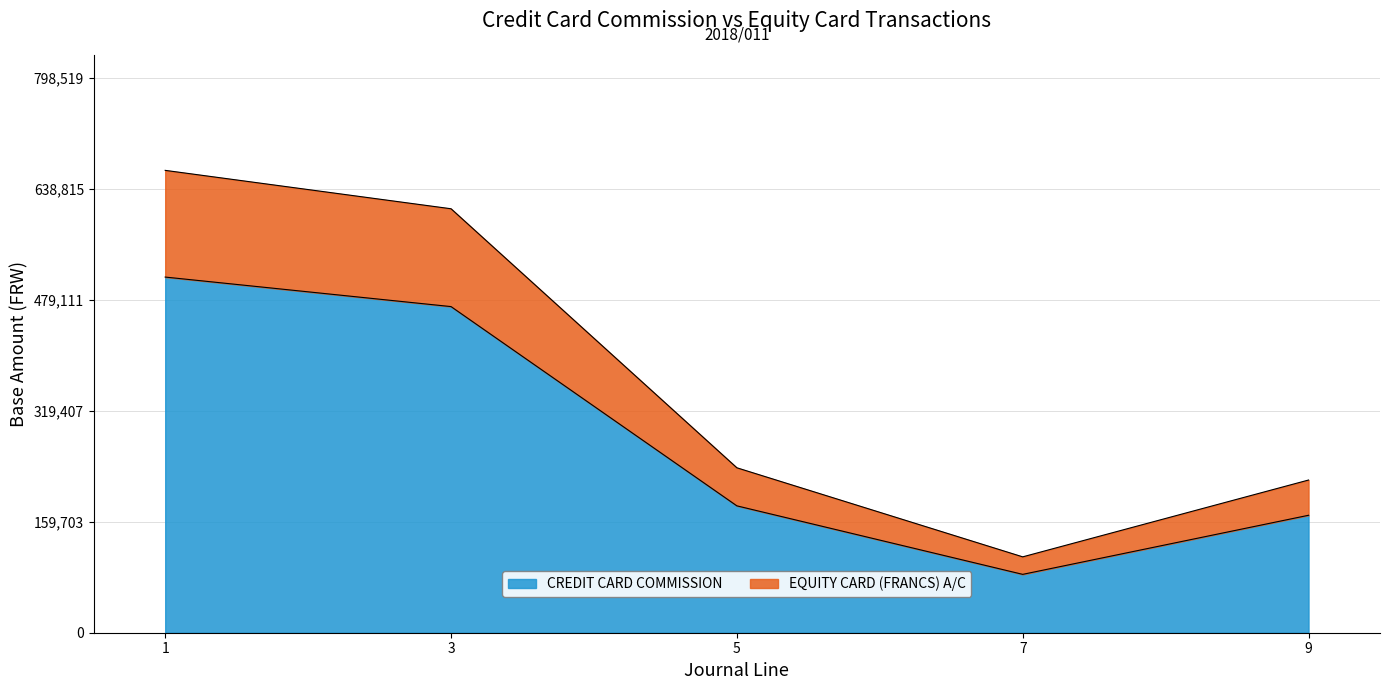

Reading left to right, transcribe all the data shown in this chart.

CREDIT CARD COMMISSION: 511871.5	469373.7	182599.0	83998.4	169047.1
EQUITY CARD (FRANCS) A/C: 665433.0	610185.9	237378.7	109197.9	219761.3